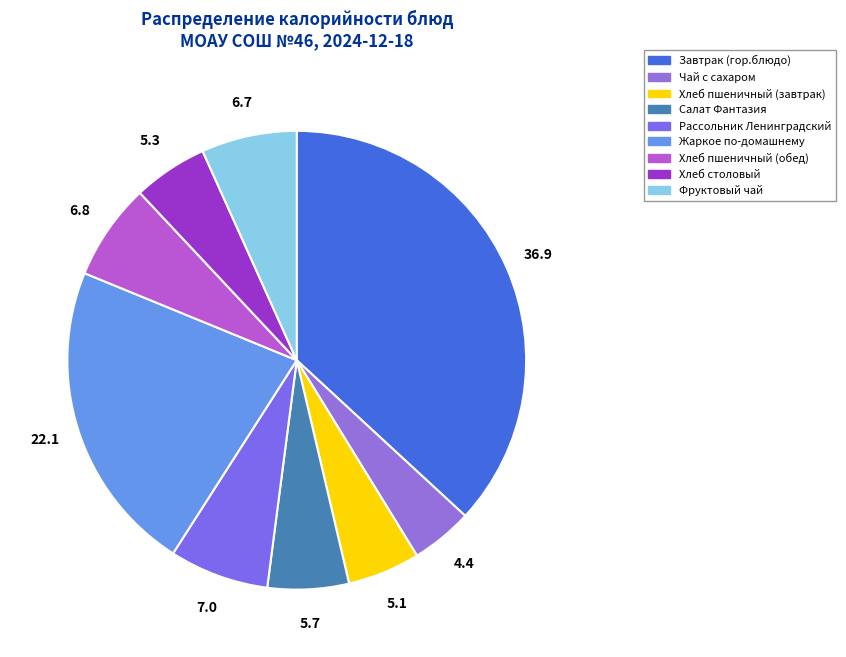

Count the number of slices in the pie.

9